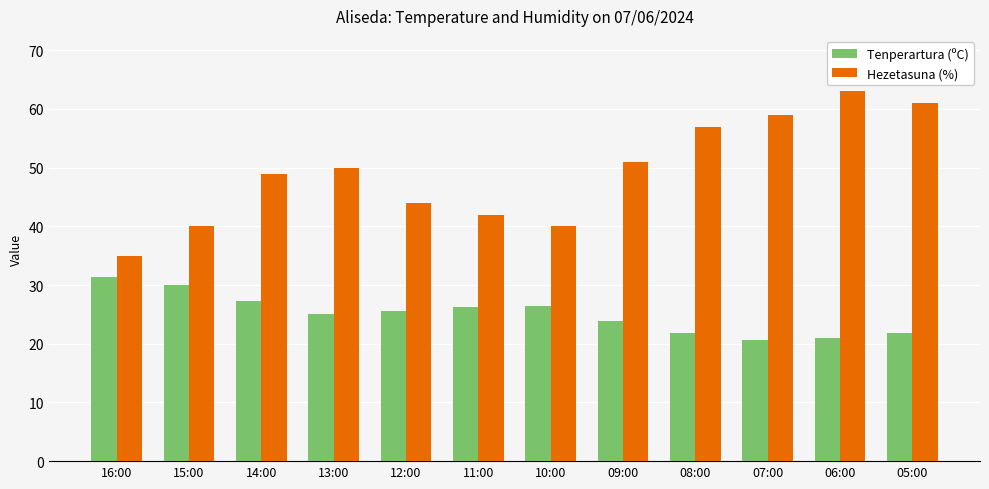

What is the total value across all series at 07:00?

79.7